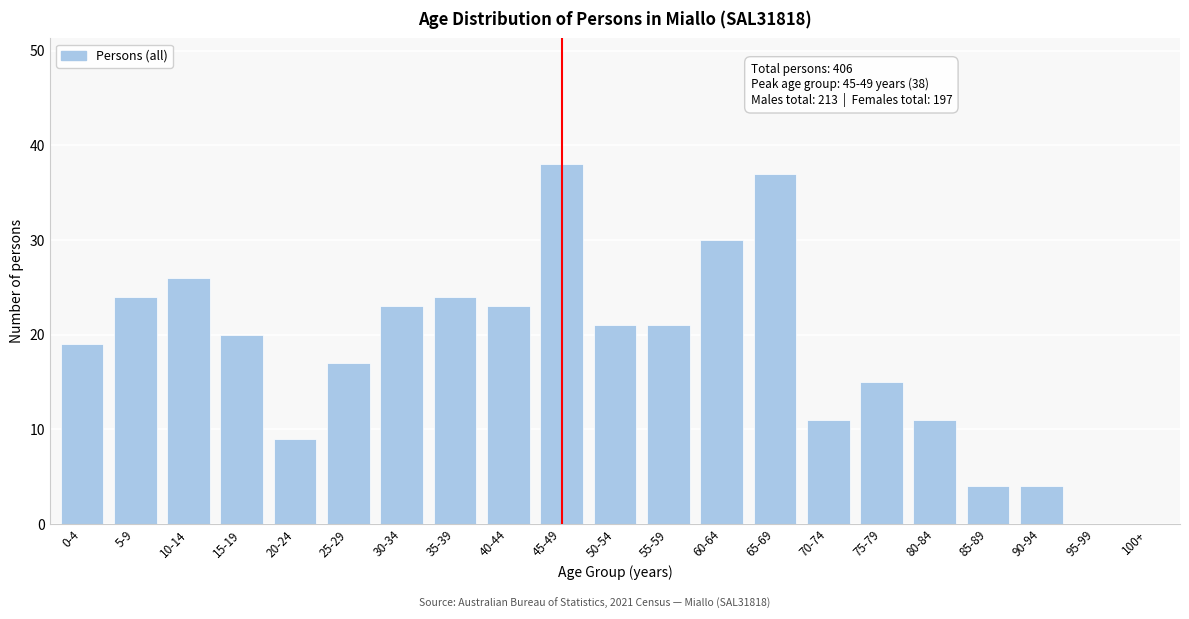

Reading left to right, extract all data points from this chart.

0-4=19	5-9=24	10-14=26	15-19=20	20-24=9	25-29=17	30-34=23	35-39=24	40-44=23	45-49=38	50-54=21	55-59=21	60-64=30	65-69=37	70-74=11	75-79=15	80-84=11	85-89=4	90-94=4	95-99=0	100+=0